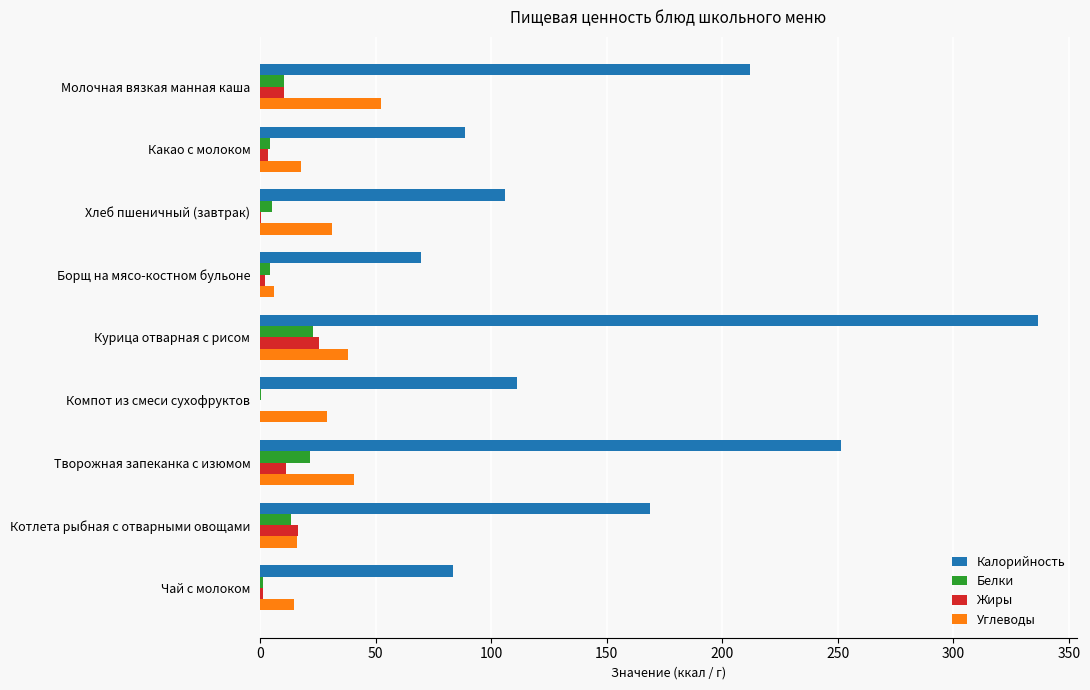

At which category is the sum across all series the highest?

Курица отварная с рисом